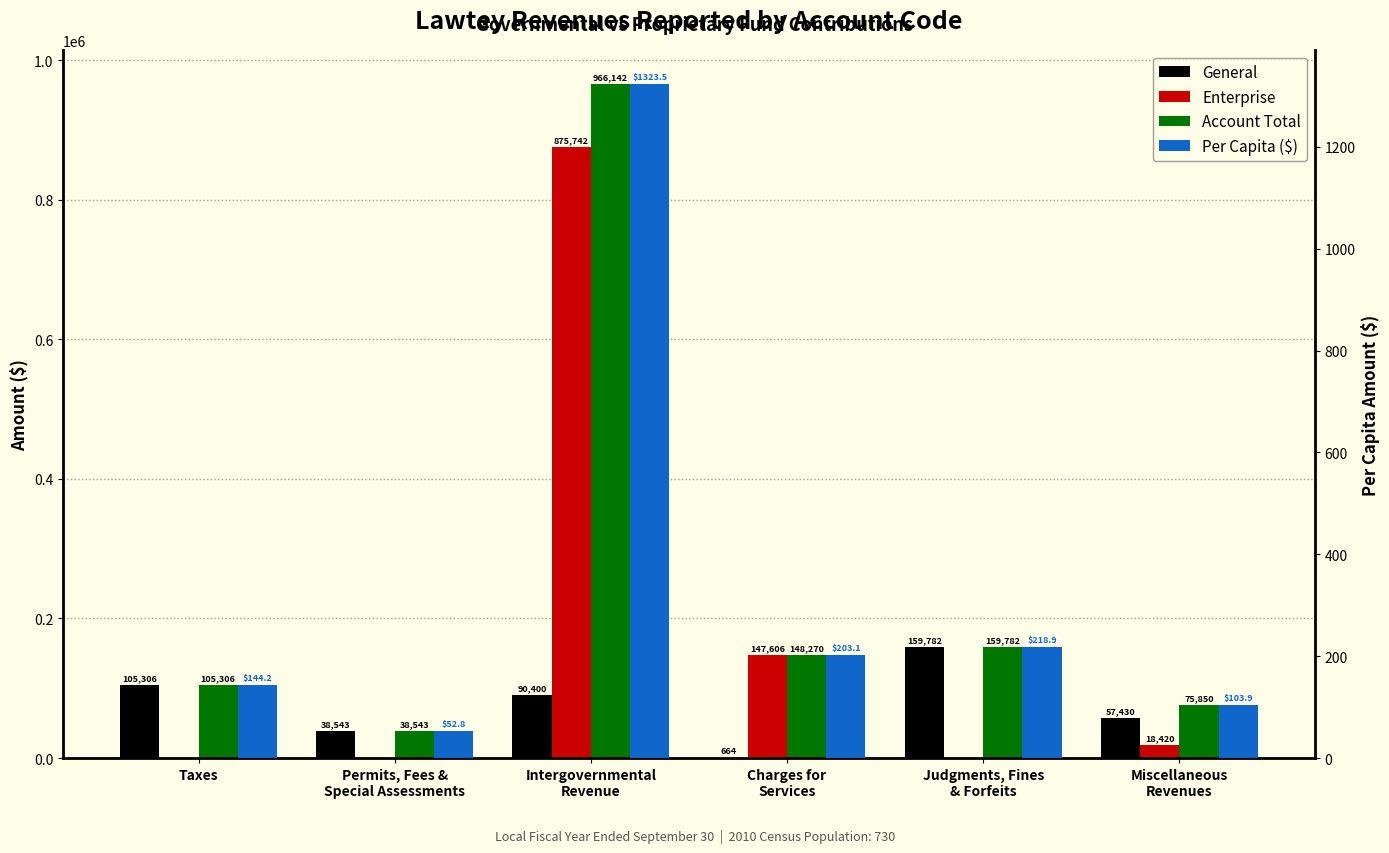

At how many categories does at least one series exceed 648702?

1